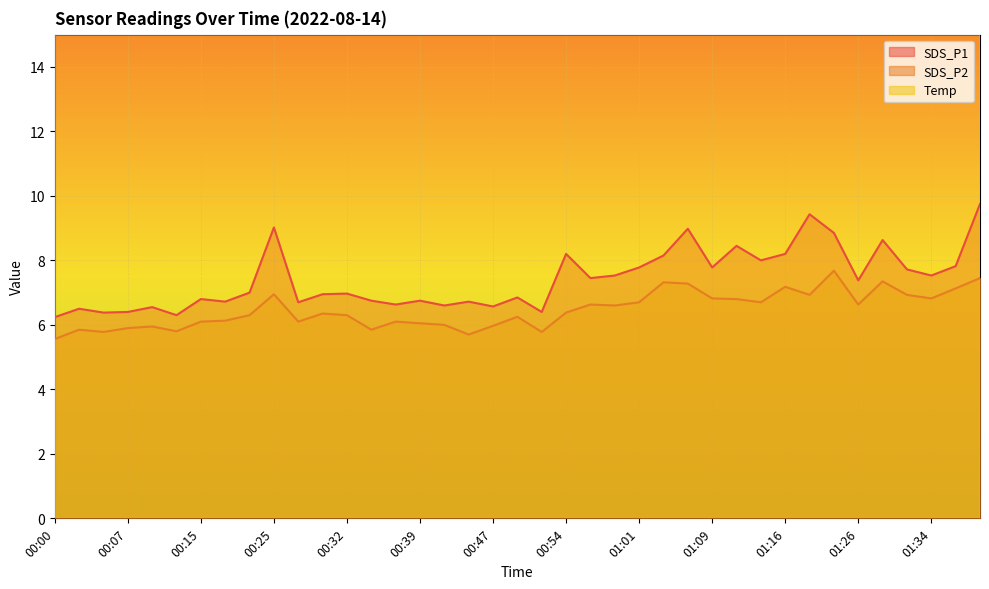

What is the difference between the second highest and second lowest values in the SDS_P1 series?

3.1